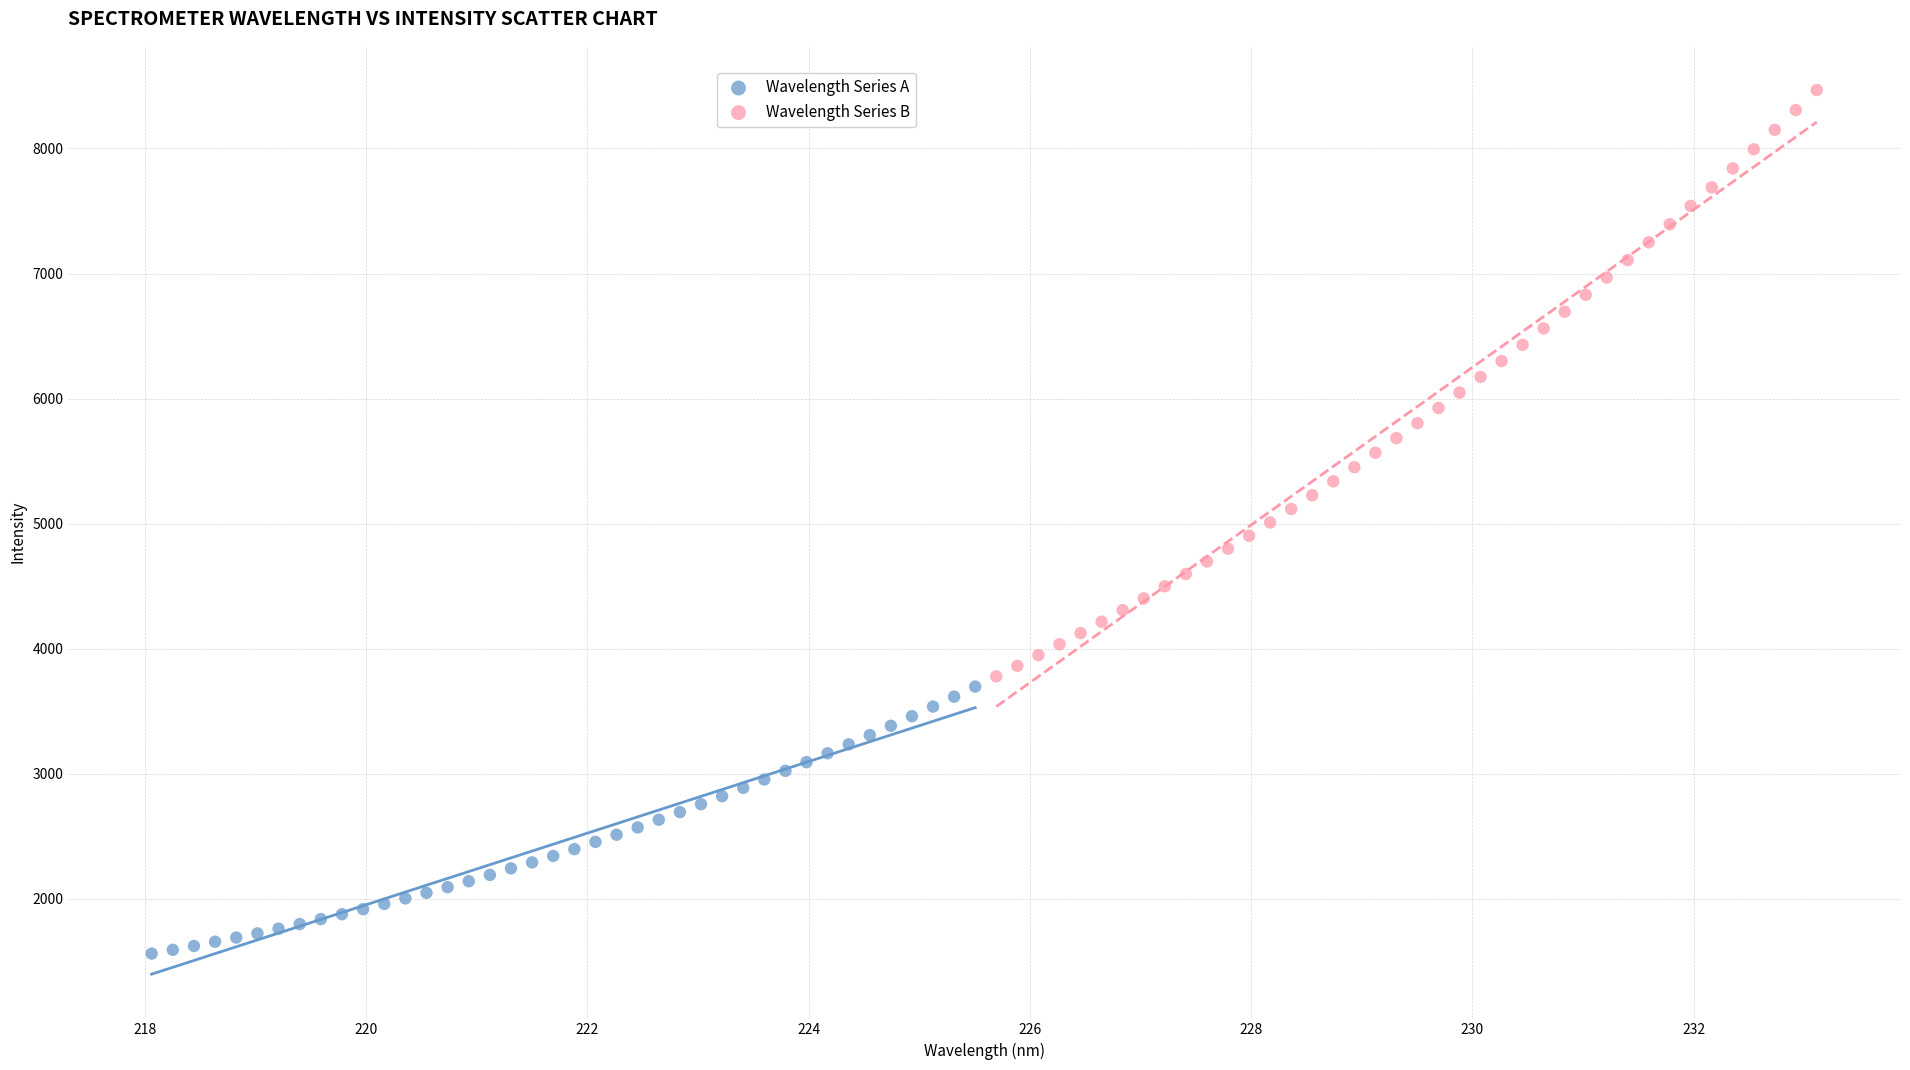

What are all the series names shown in the legend?

Wavelength Series A, Wavelength Series B